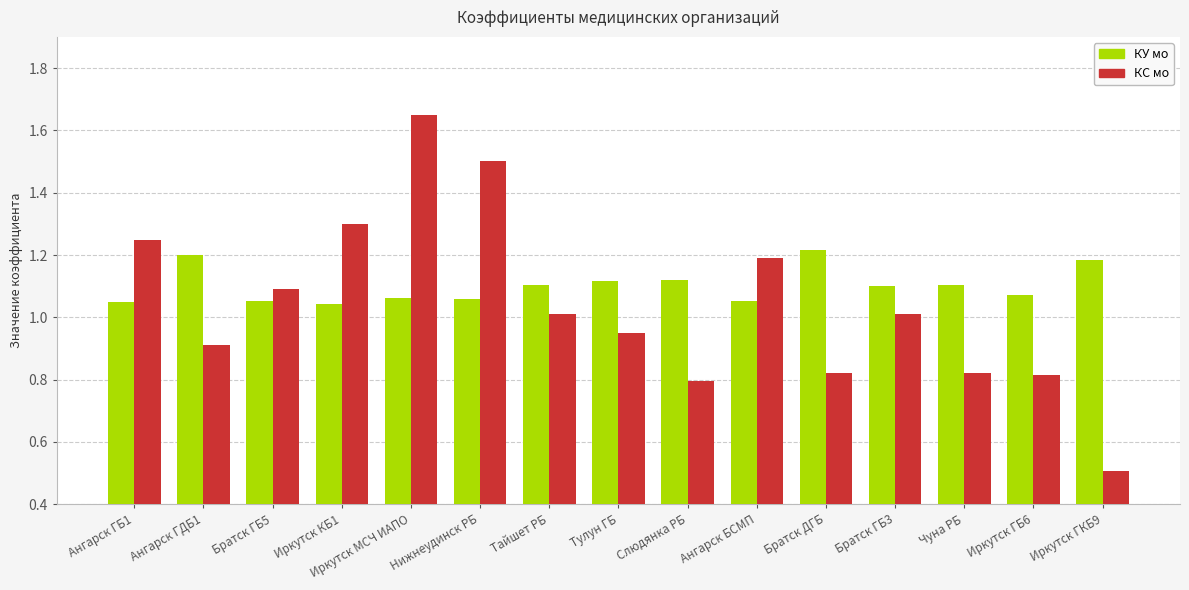

Is it true that КС мо equals 0.3 at Иркутск ГКБ9?

False